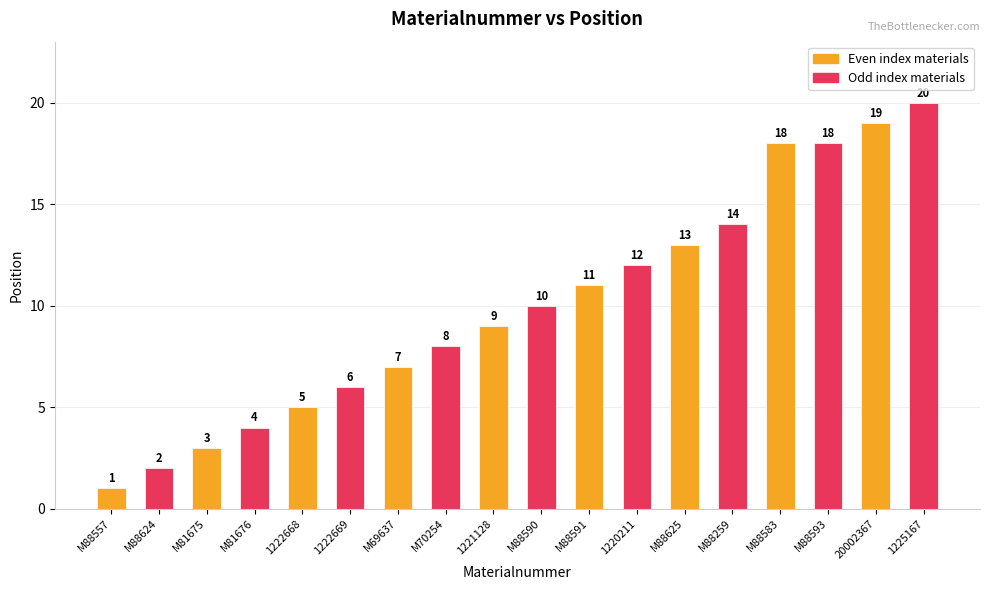

The value at 1221128 is 9. True or false?

True